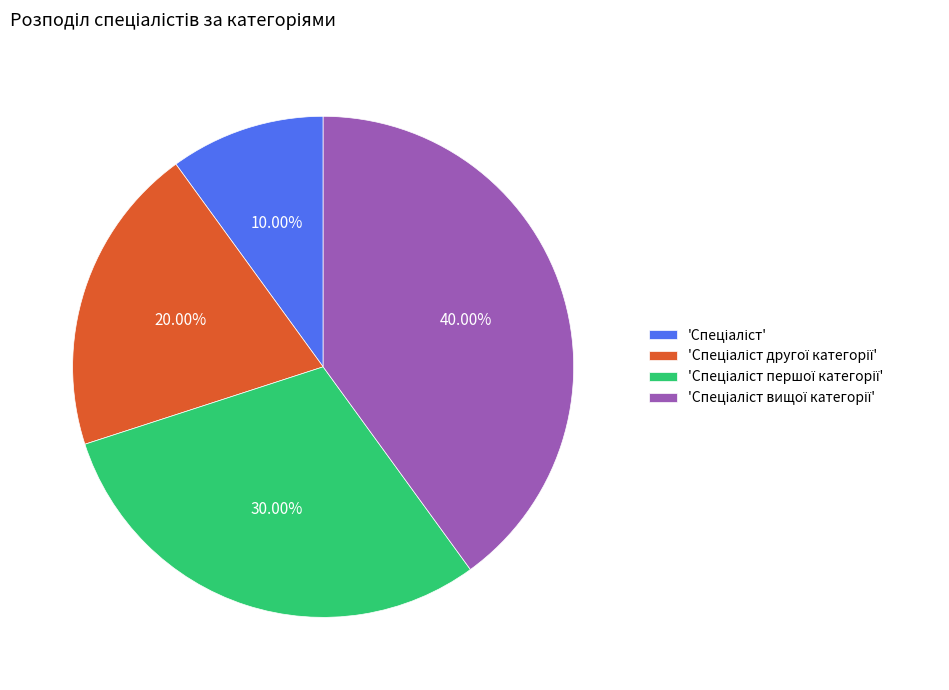

Is there any slice that represents more than half of the pie?

No